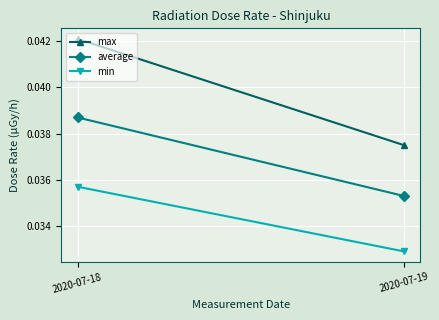

How many distinct data groups are displayed?

3